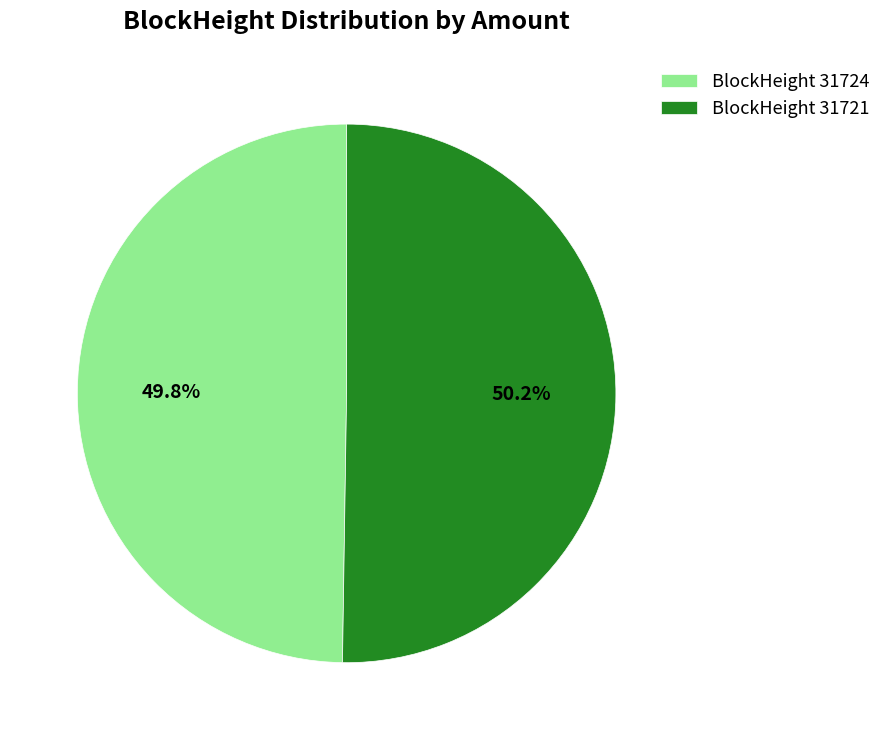

What is the ratio of the value at BlockHeight 31721 to the value at BlockHeight 31724?

1.0